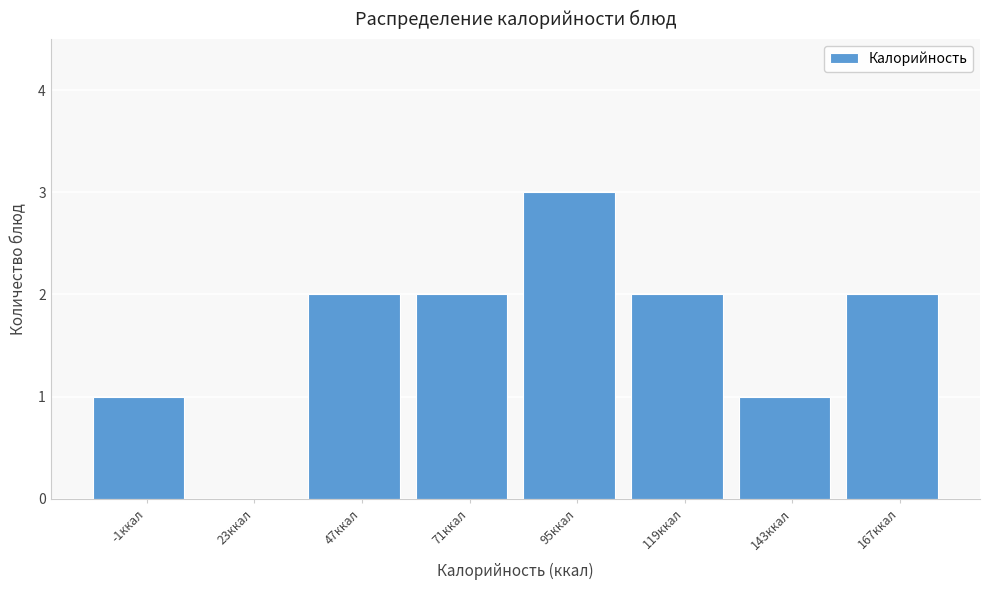

Reading left to right, extract all data points from this chart.

-1ккал=1	23ккал=0	47ккал=2	71ккал=2	95ккал=3	119ккал=2	143ккал=1	167ккал=2